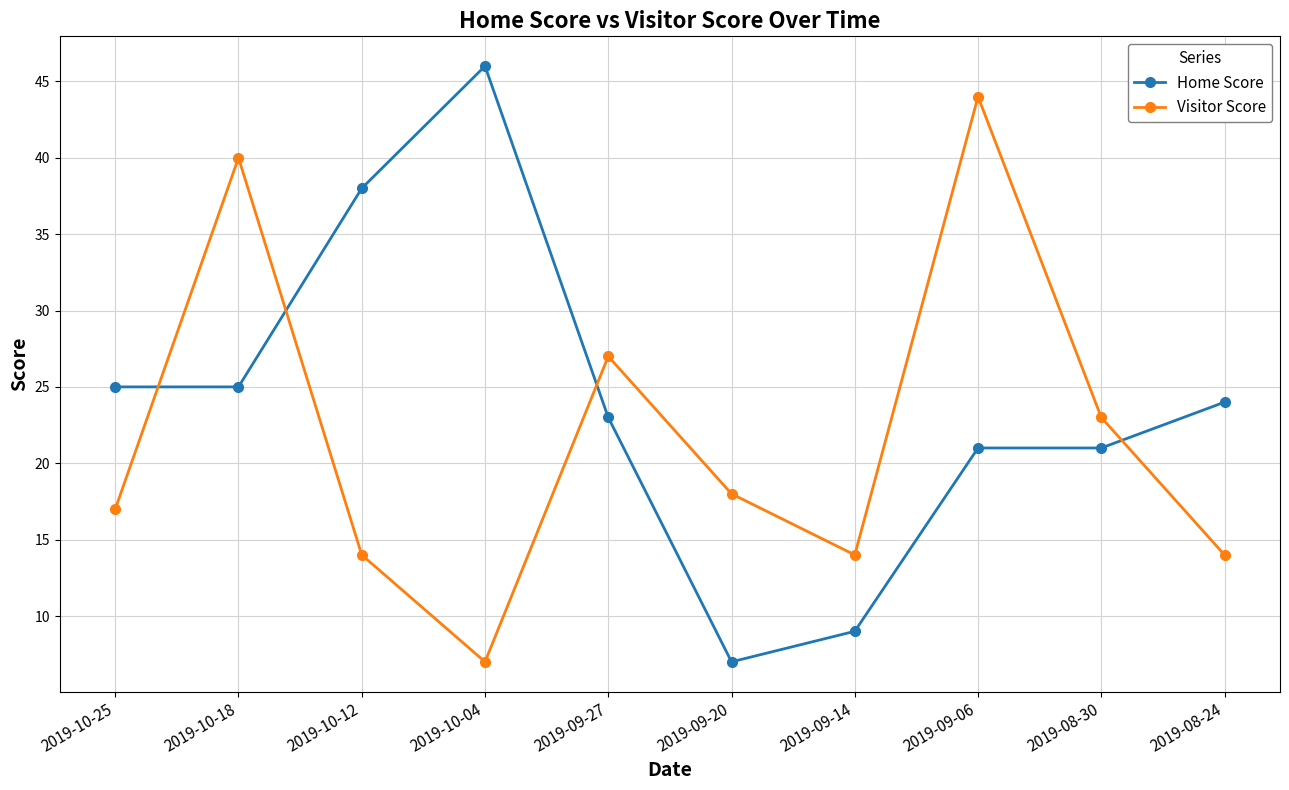

At 2019-10-25, list the series in order from largest to smallest.

Home Score, Visitor Score